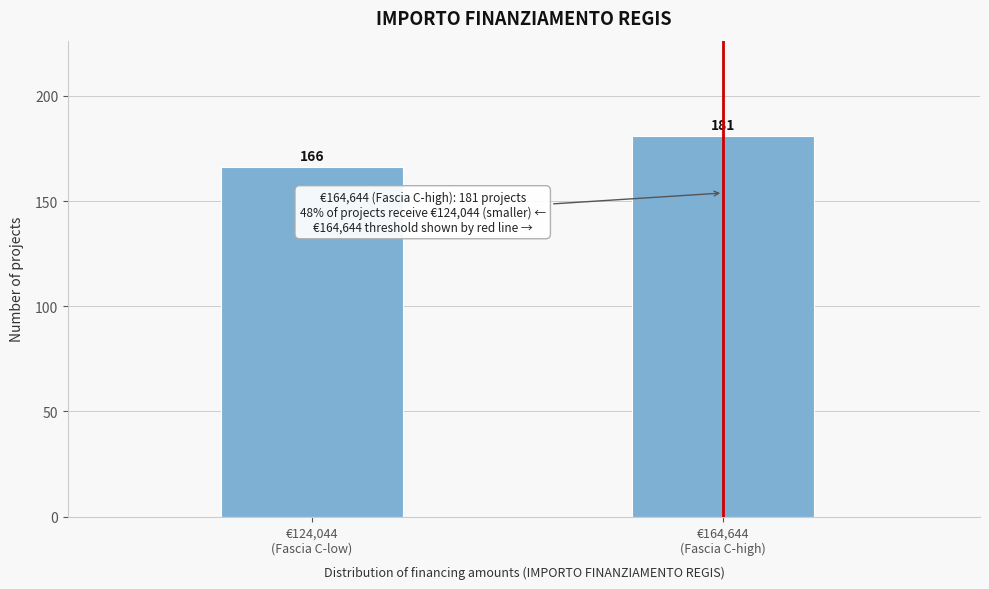

Reading left to right, what are all the values shown in this chart?

166	181